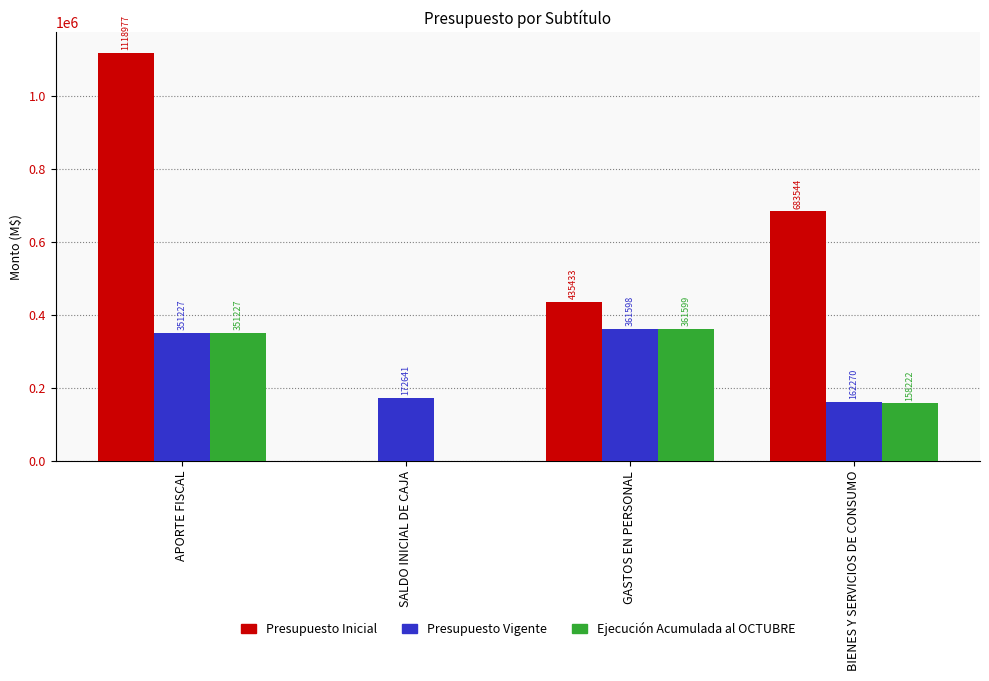

What is the highest value of the Presupuesto Inicial series?

1118977